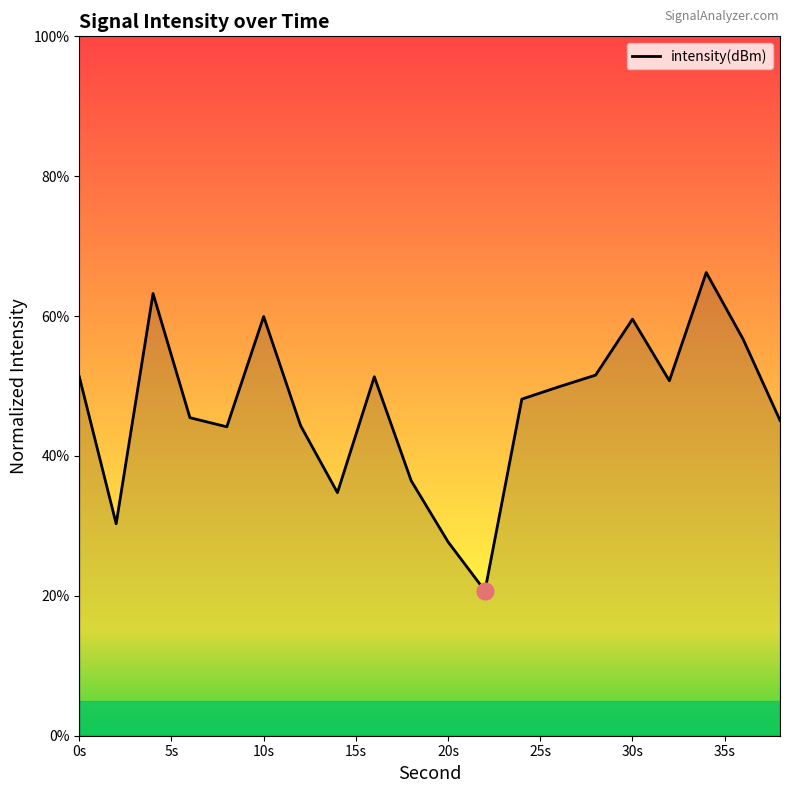

What is the difference between the maximum and minimum values?

45.5